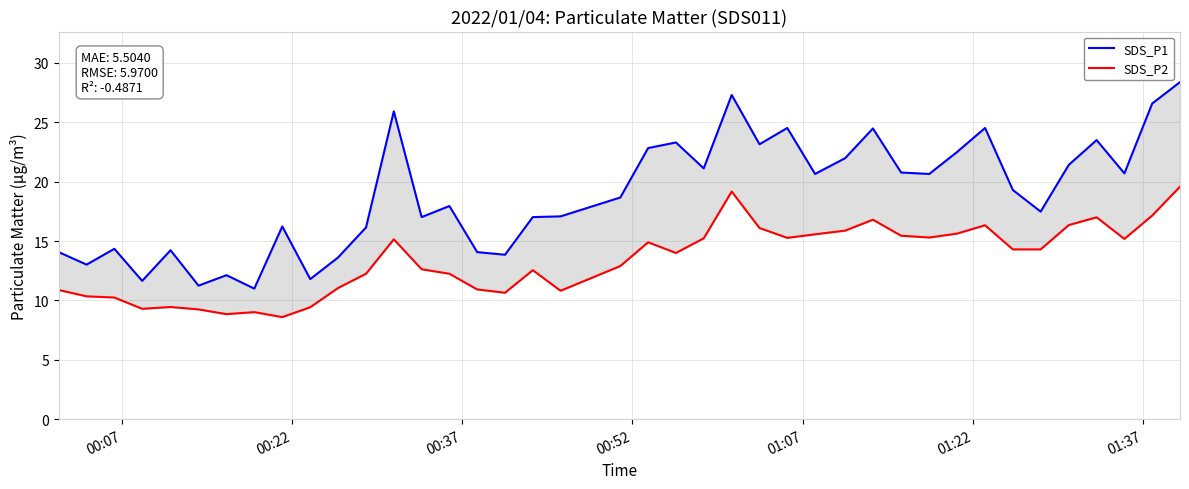

Which series has the widest spread of values?

SDS_P1